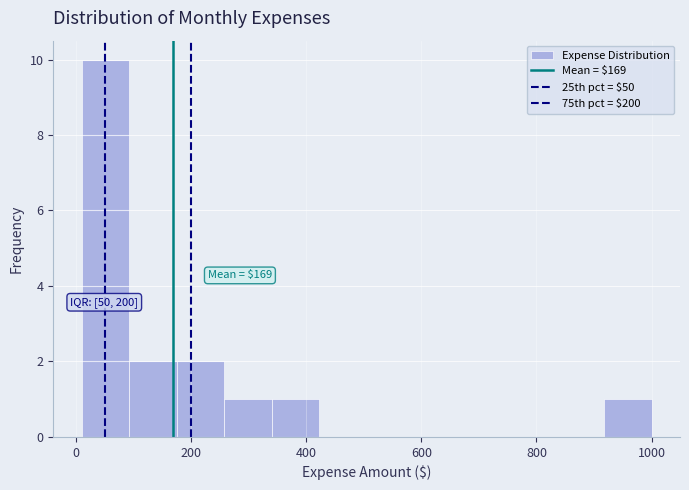

Which range on the x-axis has the tallest bar?

20 to 100